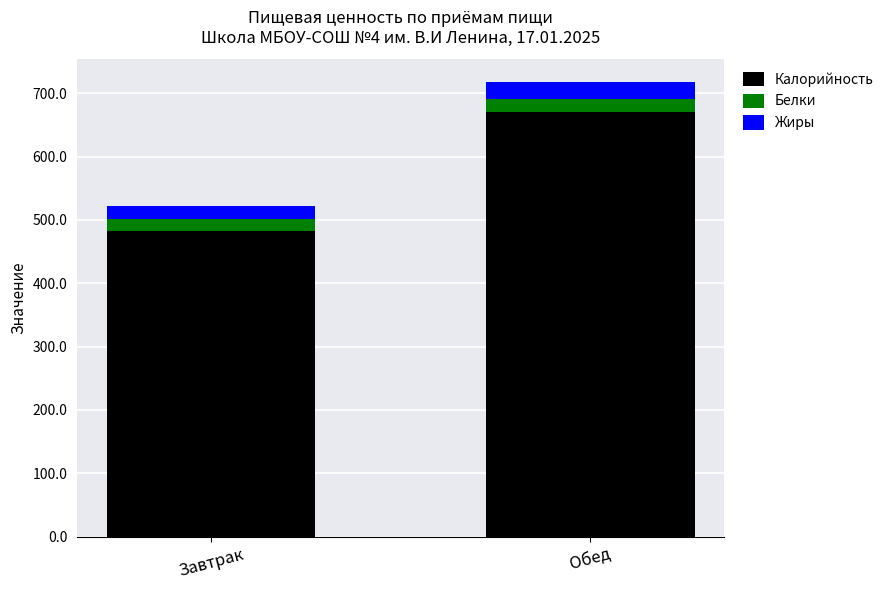

At which label is Калорийность closest to 576?

Завтрак